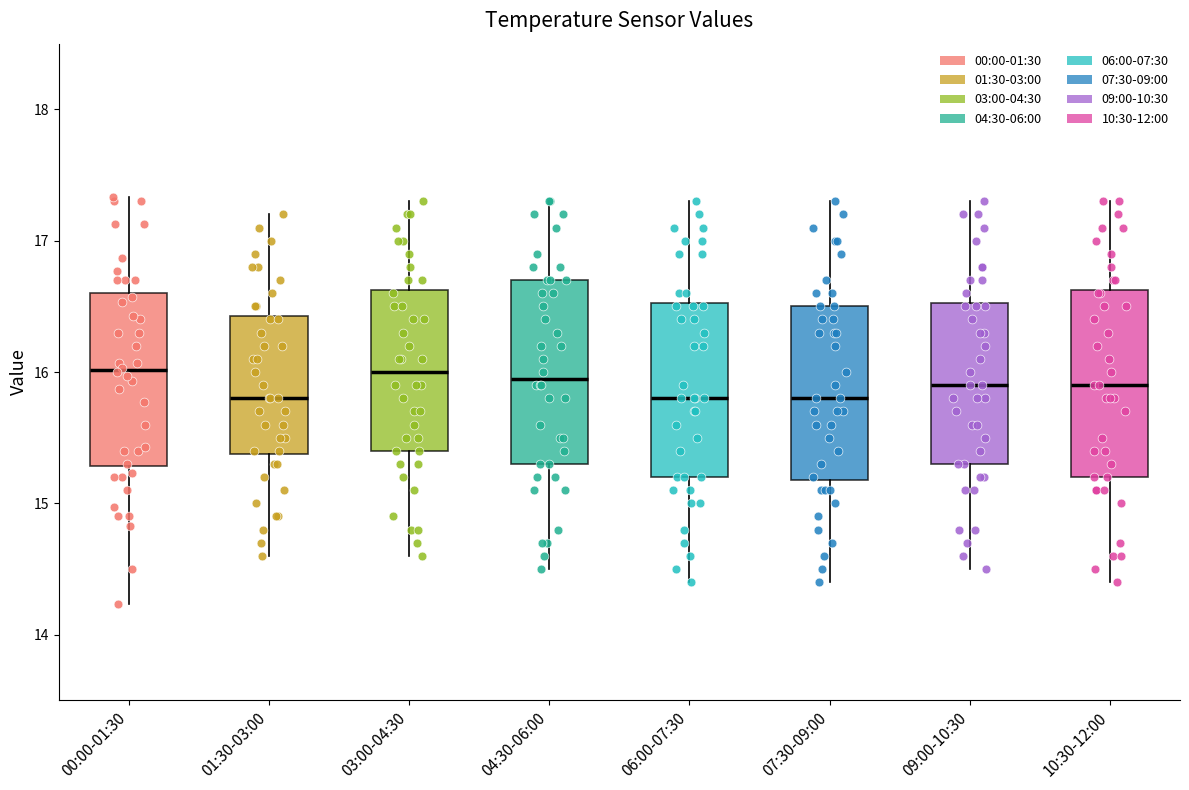

Where does the upper whisker of the box for 03:00-04:30 end on the y-axis? The values are not printed on the chart, so give them approximately, as read against the axis.

17.3